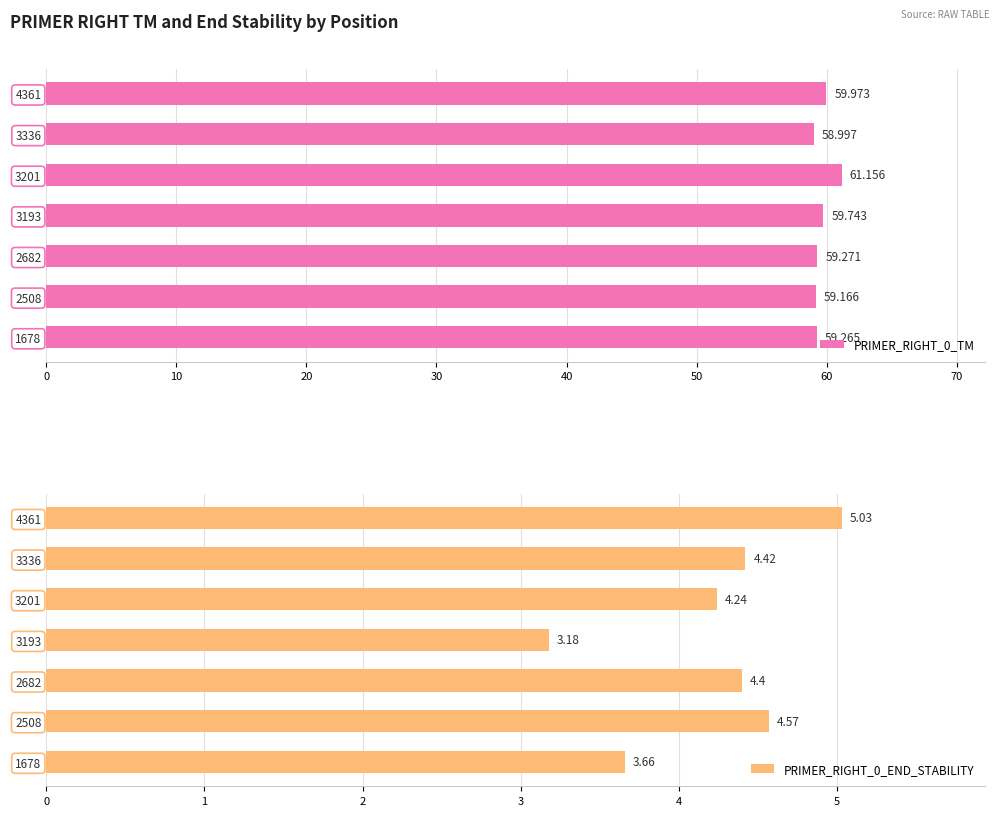

How many bars are there in total?

14